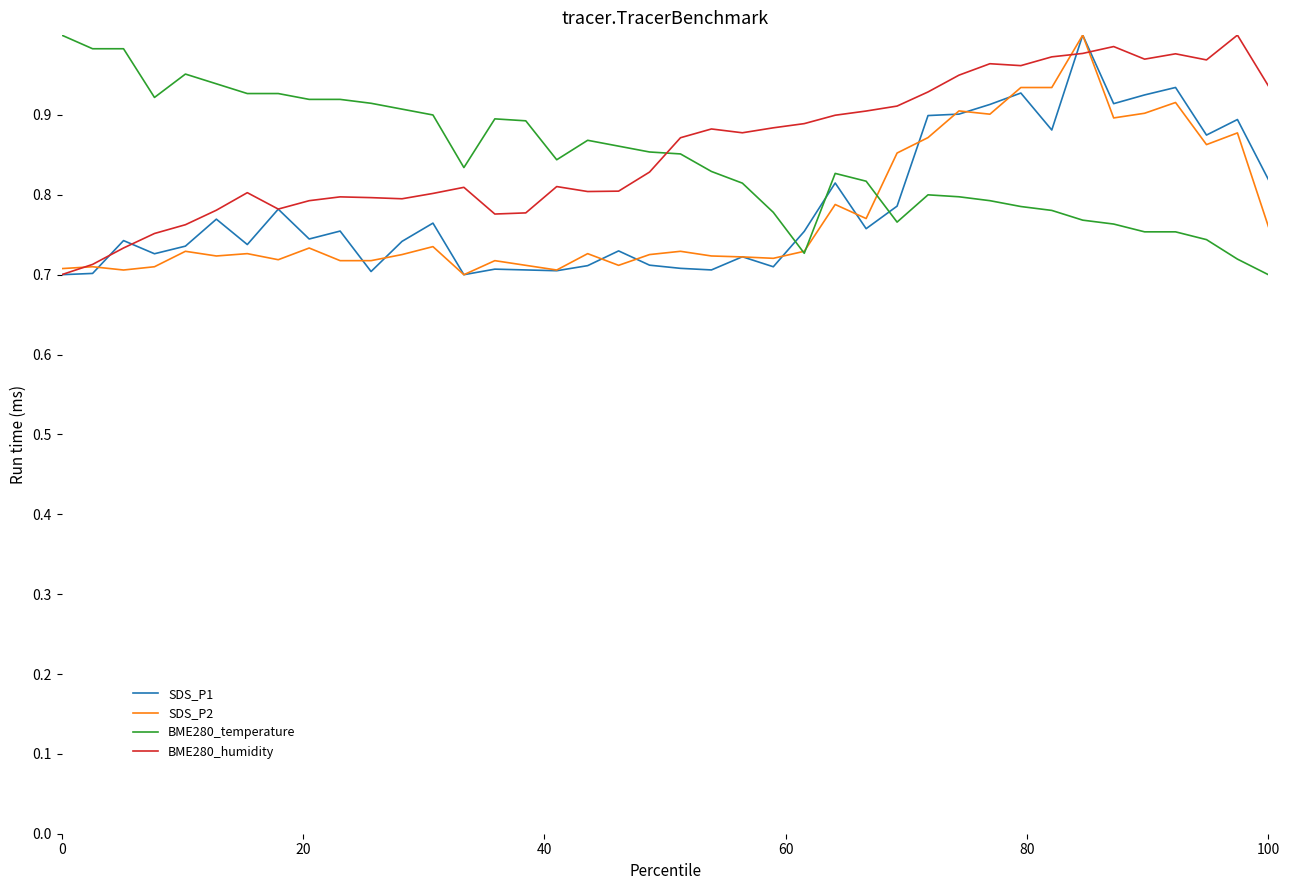

Which series ends up on top after the final intersection of SDS_P1 and BME280_temperature?

SDS_P1